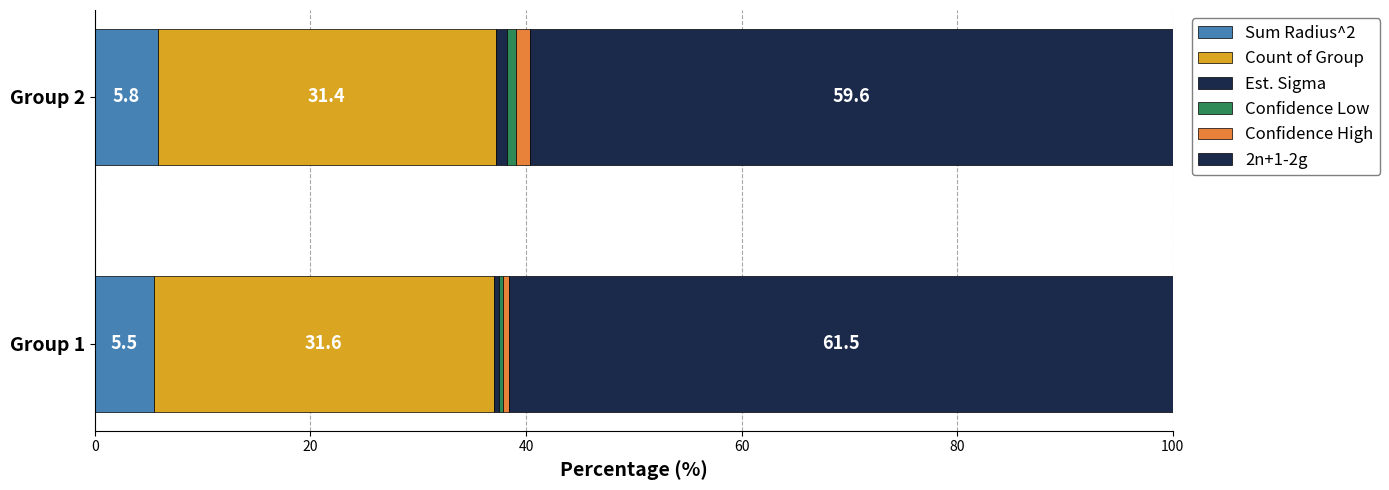

How many categories are shown in the chart?

2